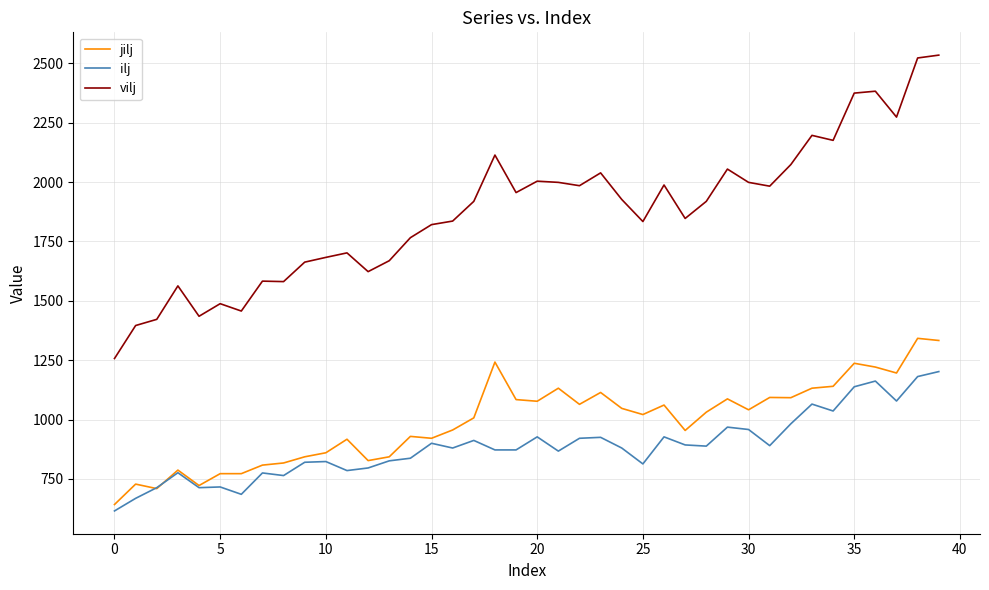

Which series has the largest total across all categories?

vilj